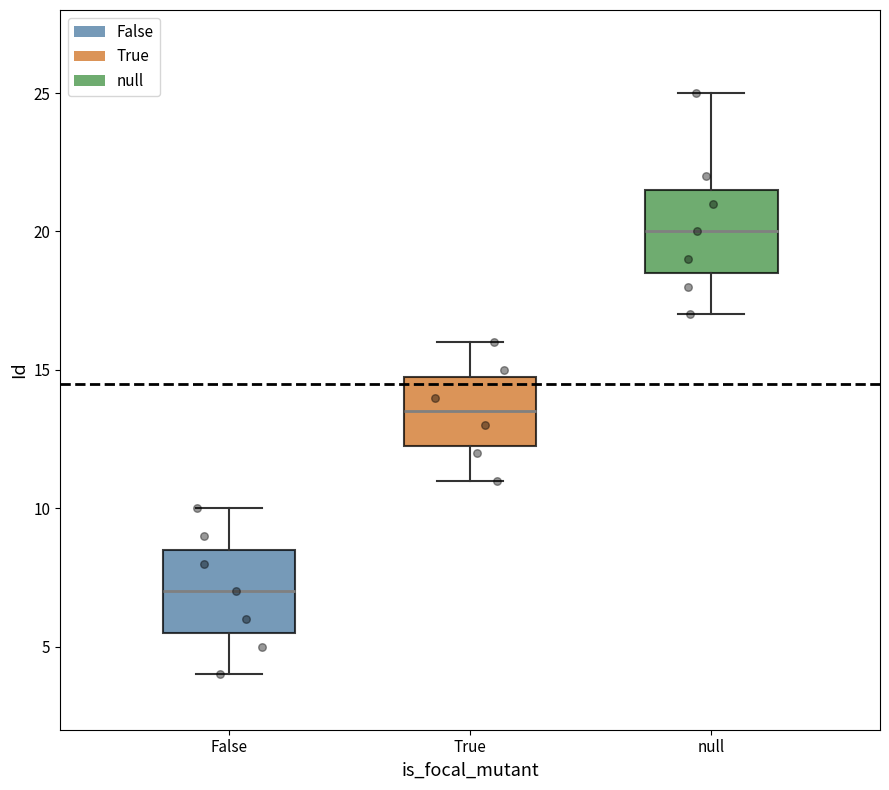

Where is the upper edge of the box for True on the y-axis? The values are not printed on the chart, so give them approximately, as read against the axis.

15.0